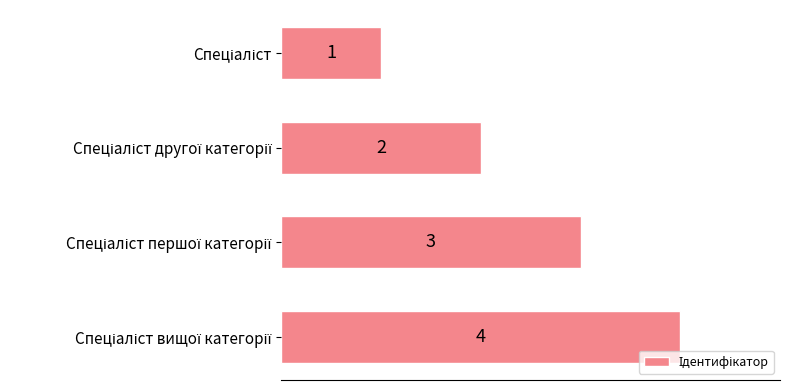

What is the sum of all values?

10